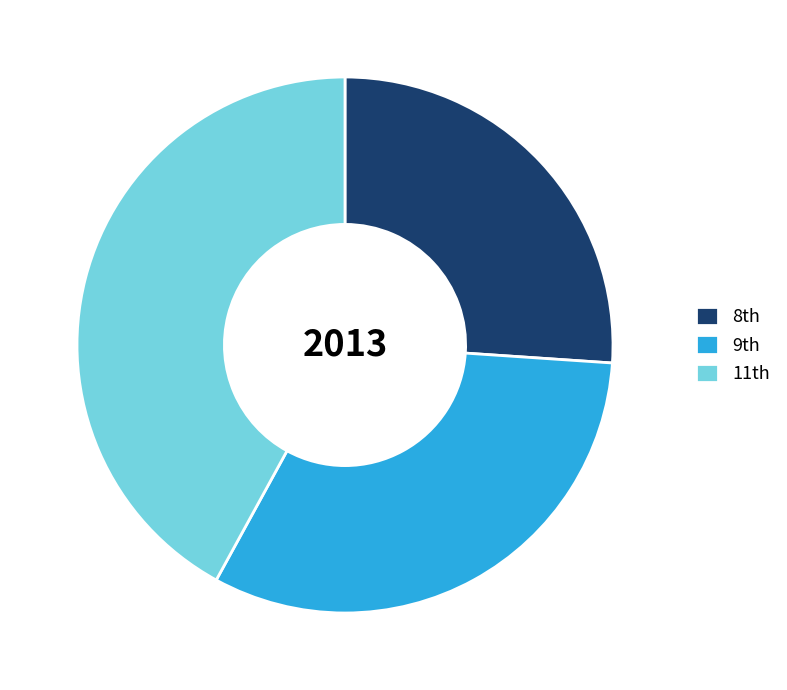

Is there any slice that represents more than half of the pie?

No